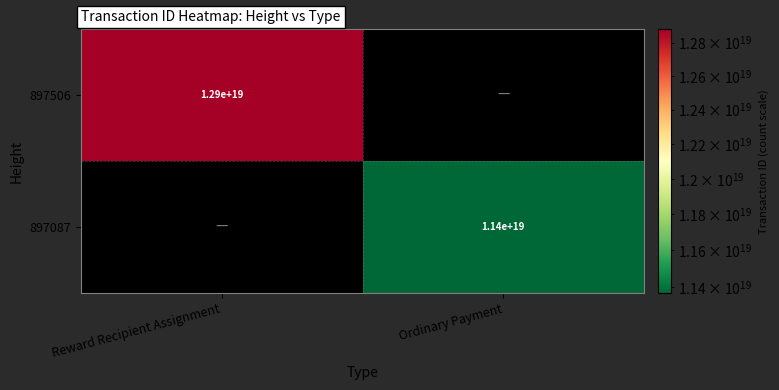

The 897506 series shows 12900000000000000000 at Reward Recipient Assignment. True or false?

True